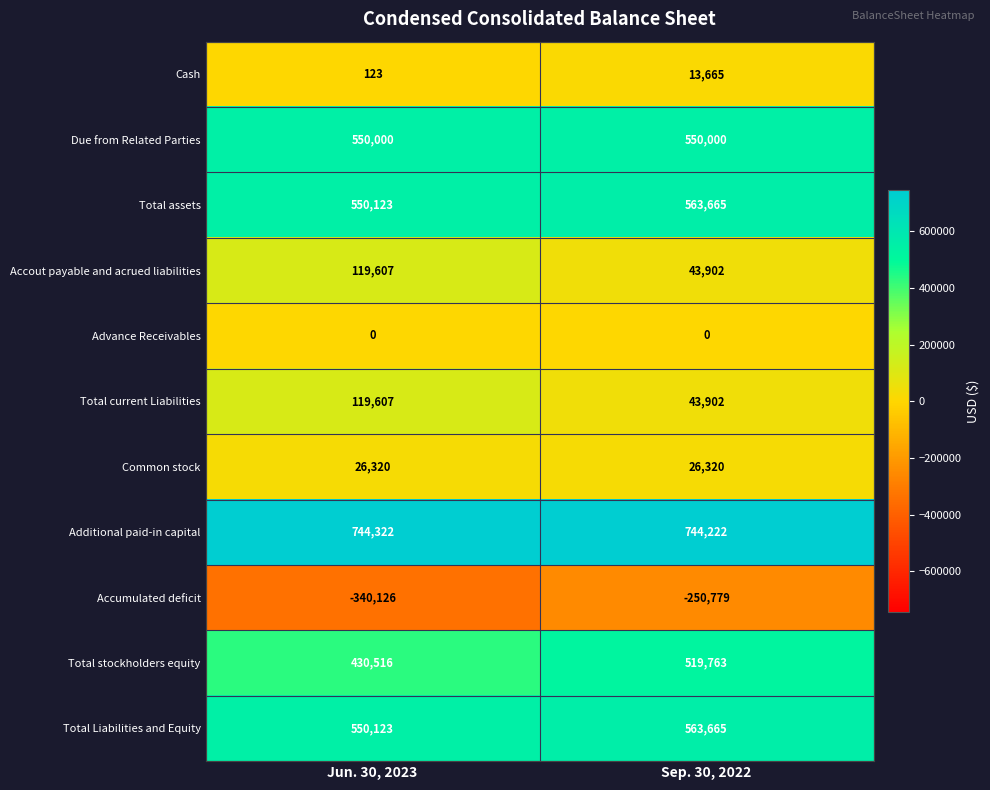

What is the average value of the Total assets series?

556894